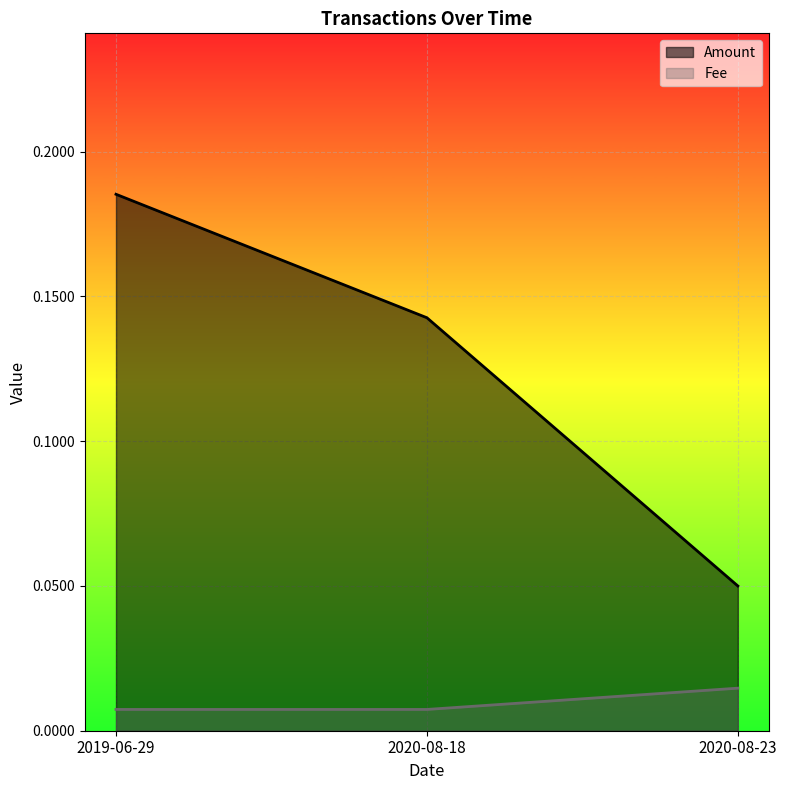

What is the minimum value for Amount?

0.1